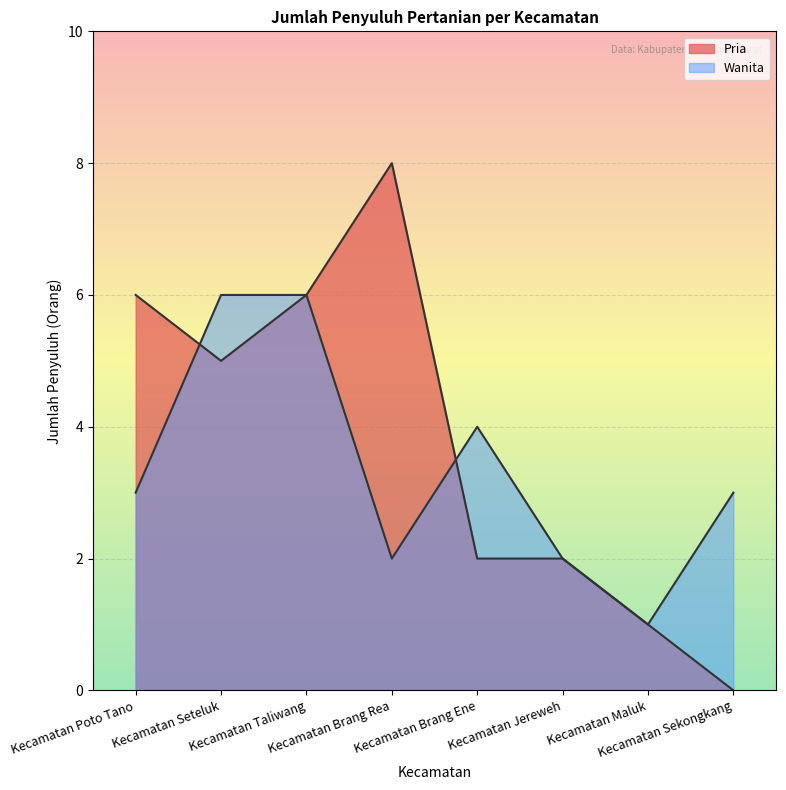

True or false: Wanita has more than 1 points higher than both neighbors.

False